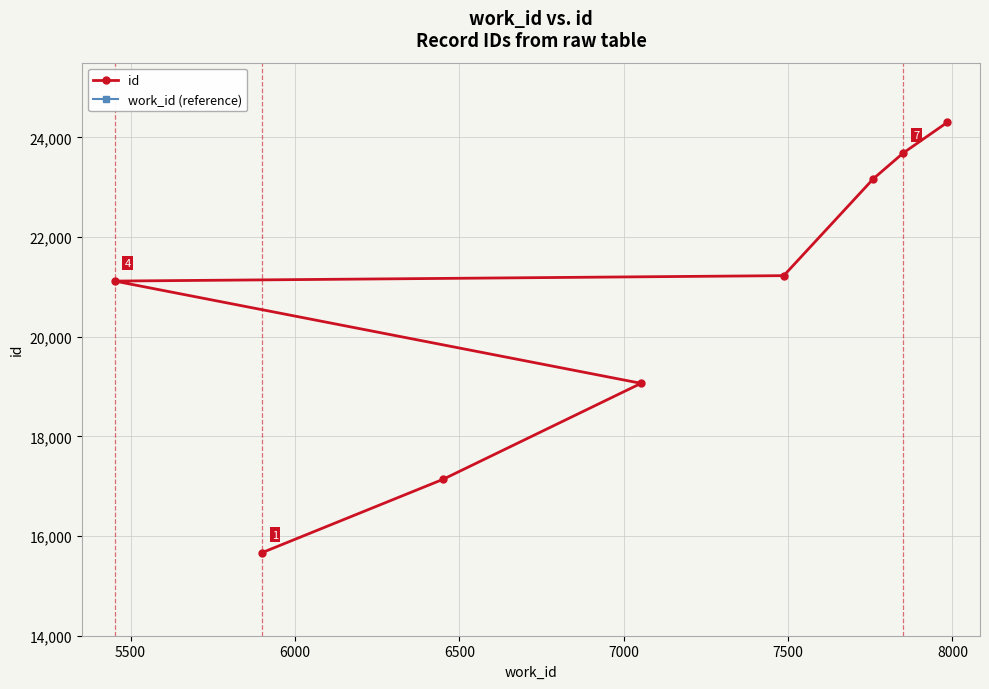

What is the lowest value of the id series?

15667